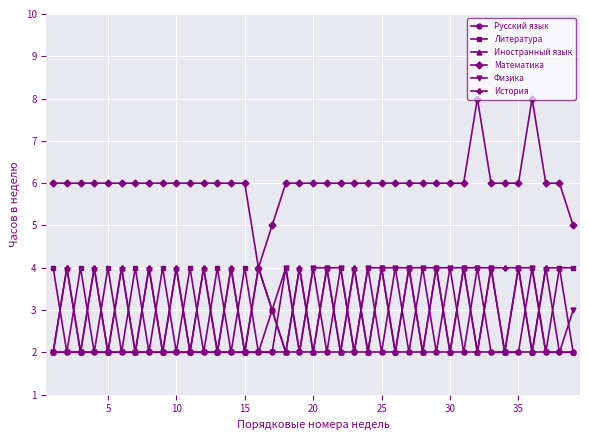

True or false: Русский язык and Математика cross at least once.

False